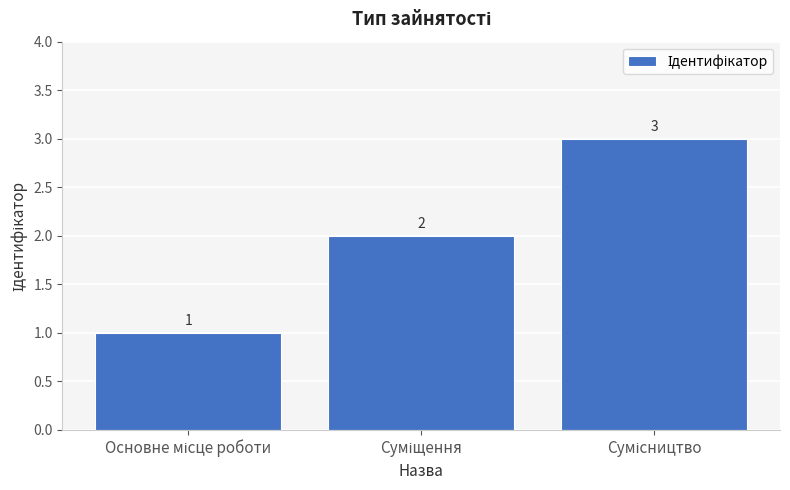

What is the value of the 2nd bar from the left?

2